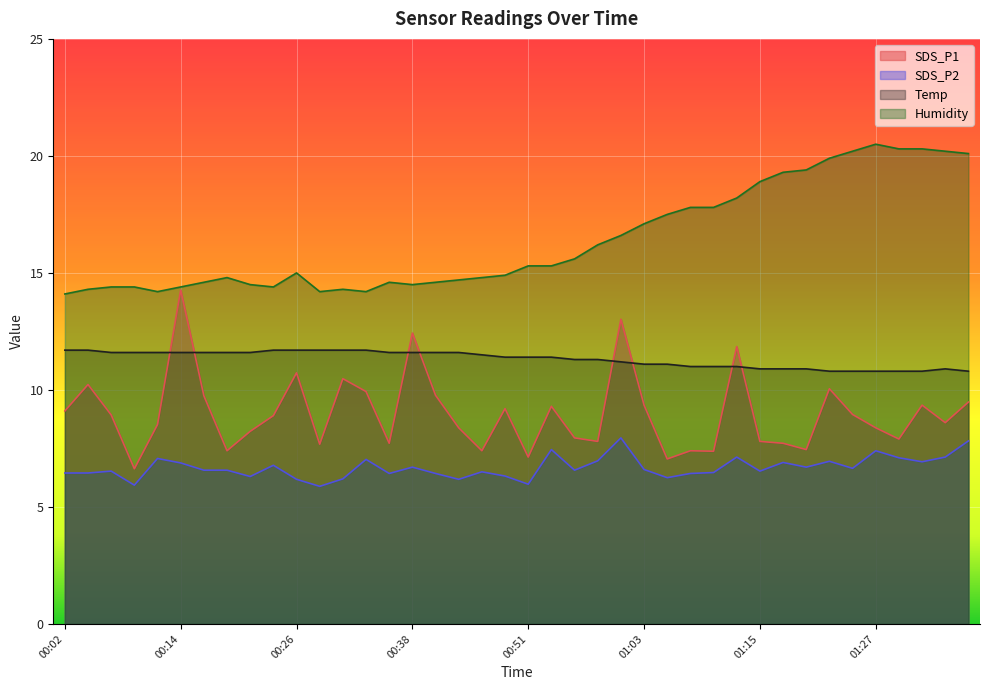

What is the difference between the second highest and minimum values in the SDS_P1 series?

6.4